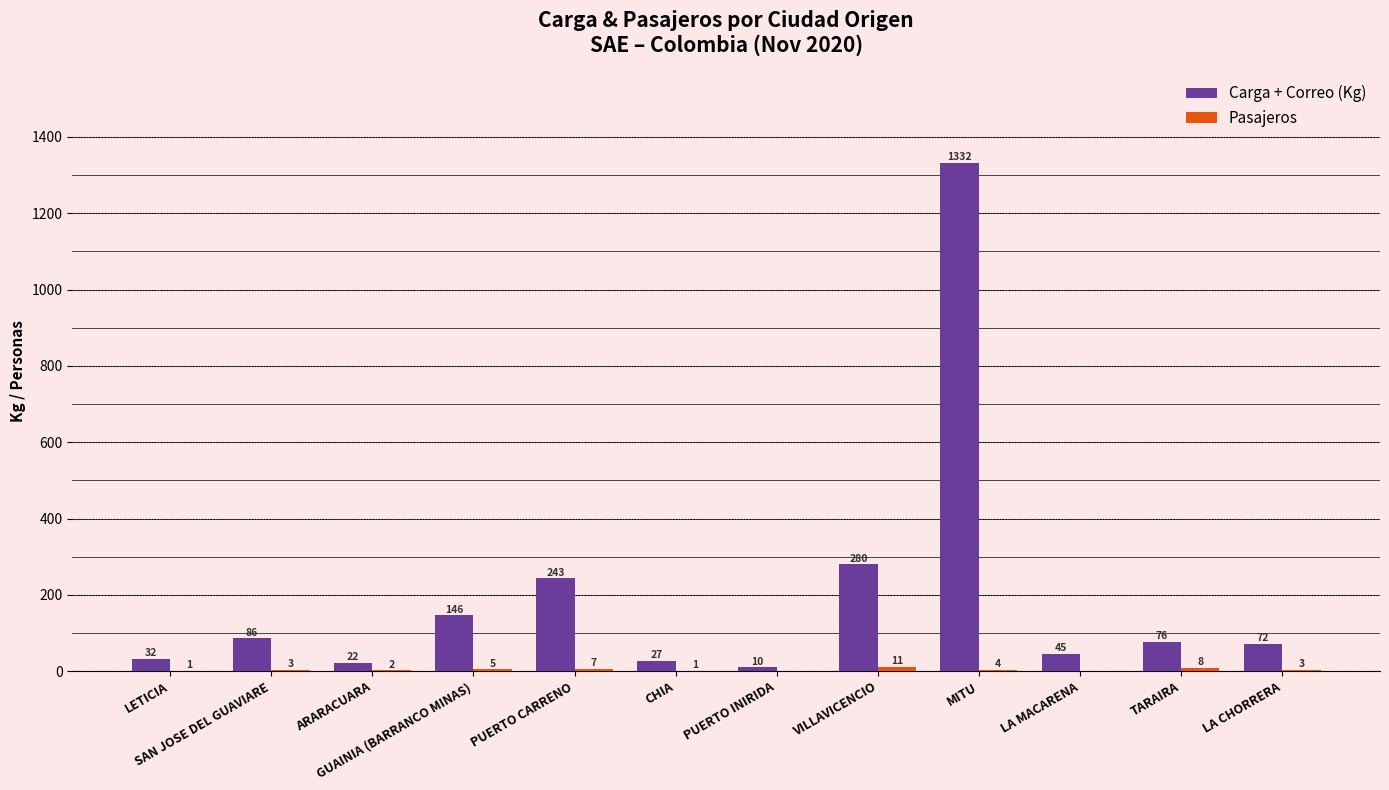

What is the difference between the Carga + Correo (Kg) values at CHIA and PUERTO CARRENO?

216